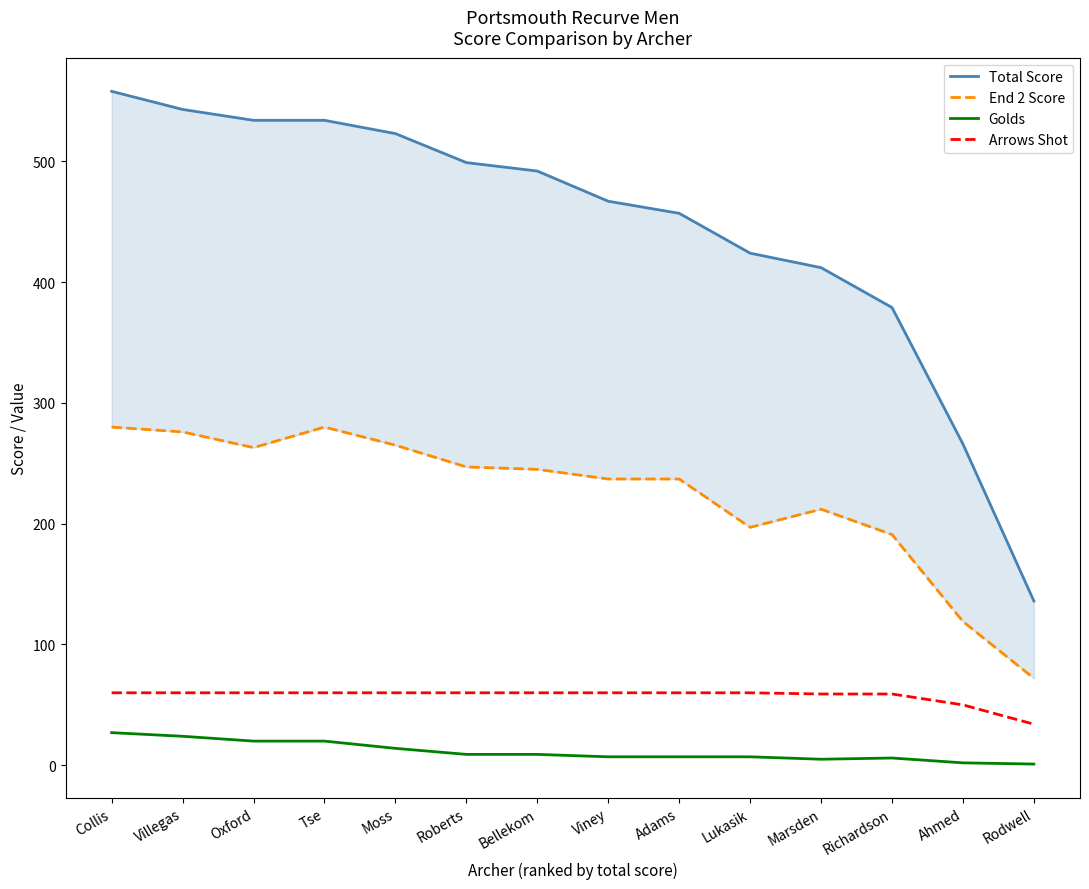

Does the chart have visible grid lines?

No